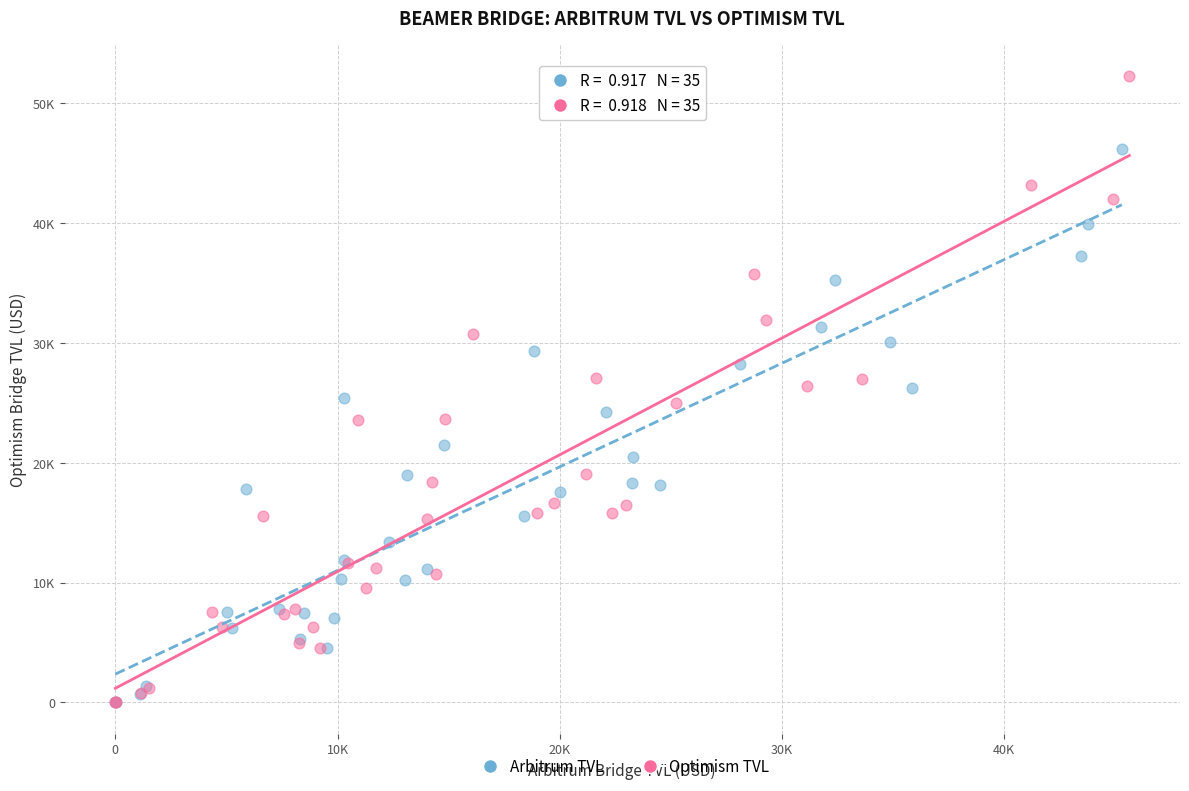

Which series reaches the maximum Y coordinate?

Optimism TVL